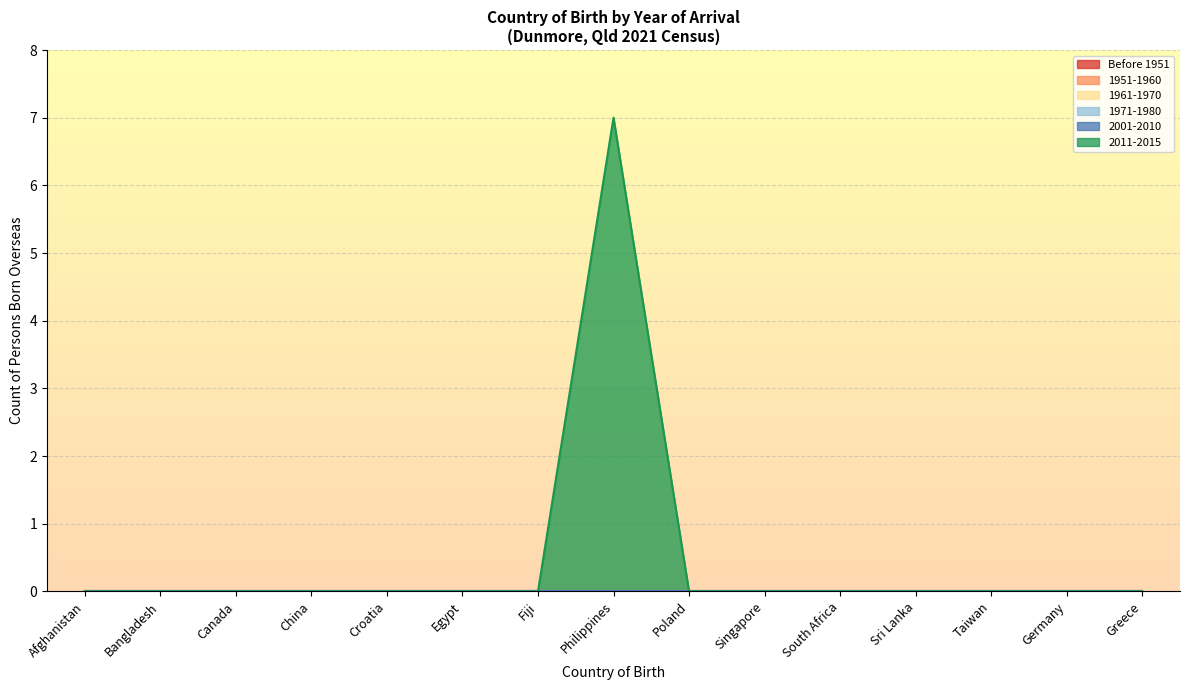

True or false: 1951-1960 has a value of 0 at Philippines.

True